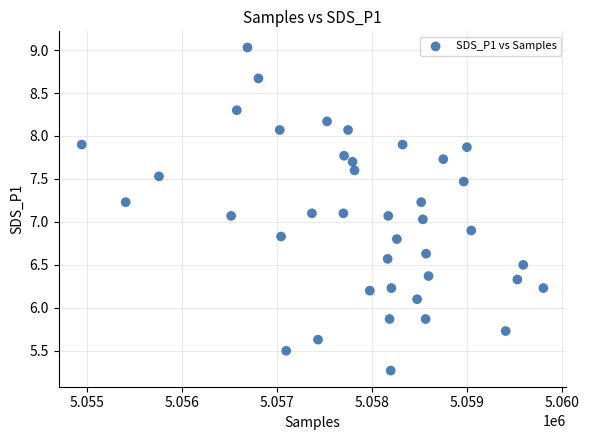

What is the range of Y values (max minus min)?

3.8